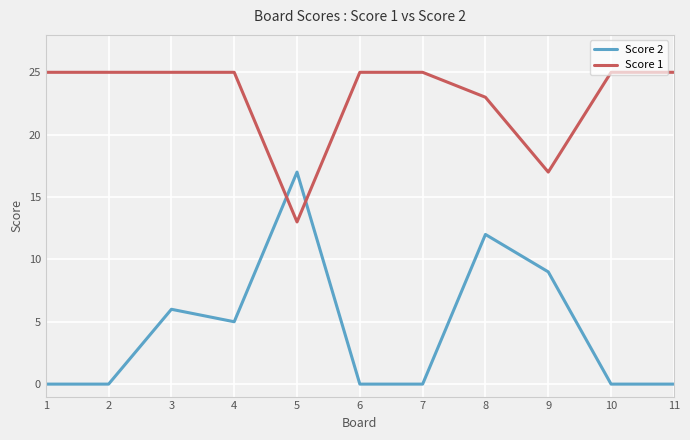

Which series changed the most between 1 and 9?

Score 2